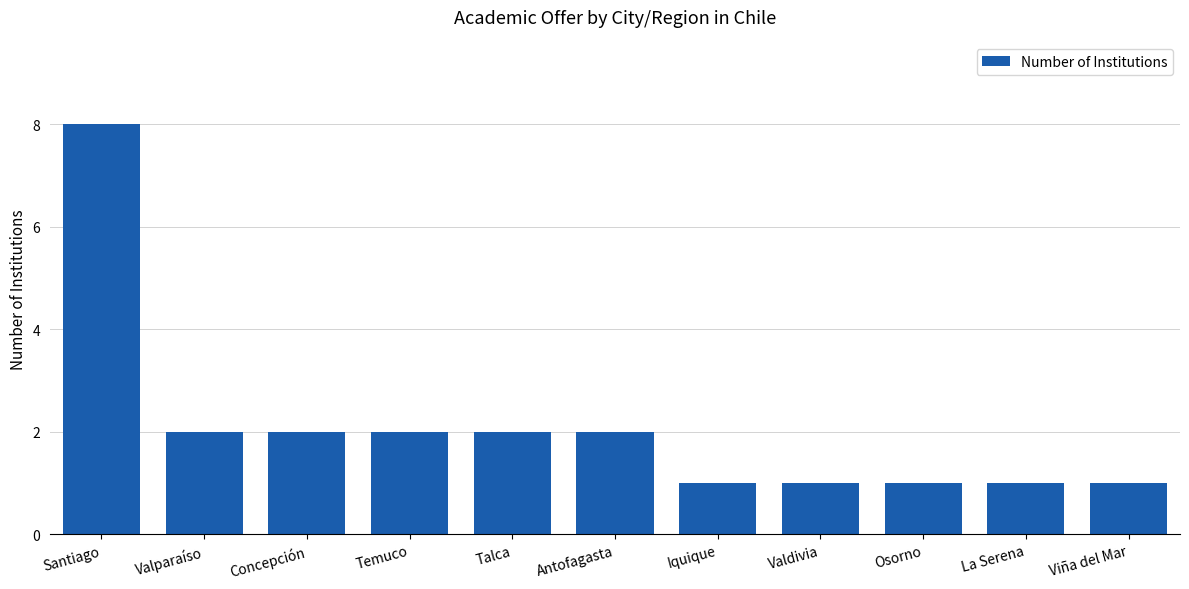

Approximately how many times larger is the value at Iquique compared to Viña del Mar?

1.0